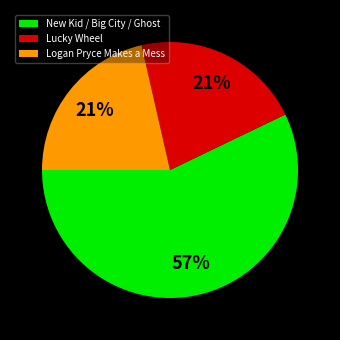

Is it true that Lucky Wheel is 21% of the pie?

True